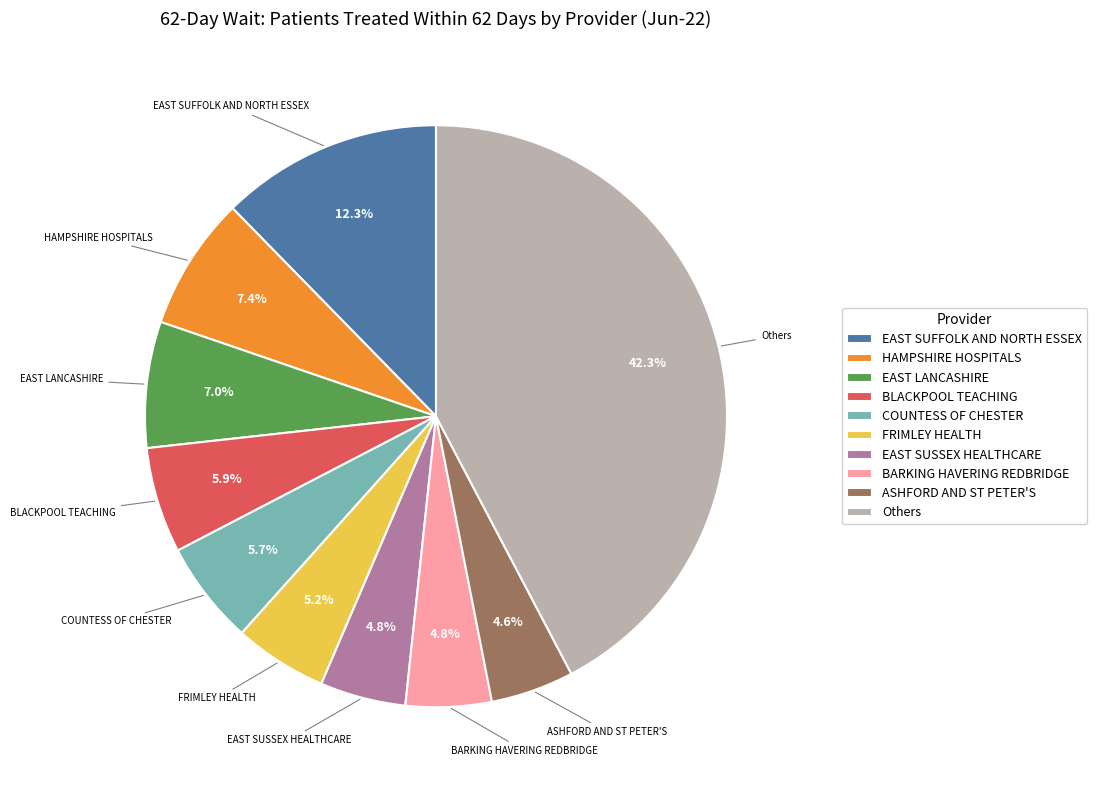

What is the largest slice in the pie chart?

Others